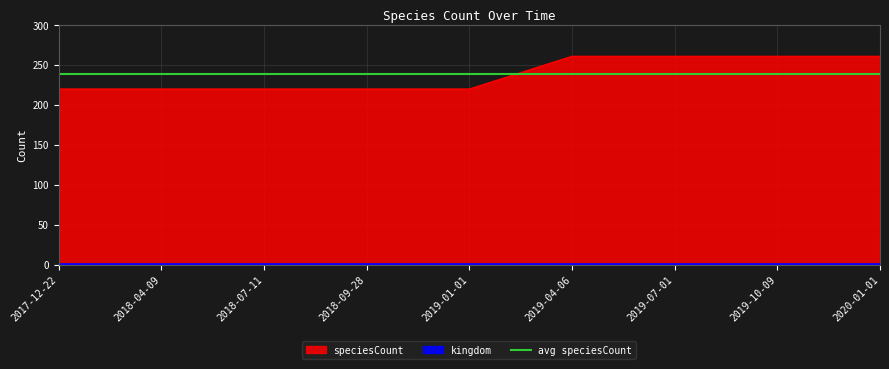

Is it true that the value at 2020-01-01 is 261?

True